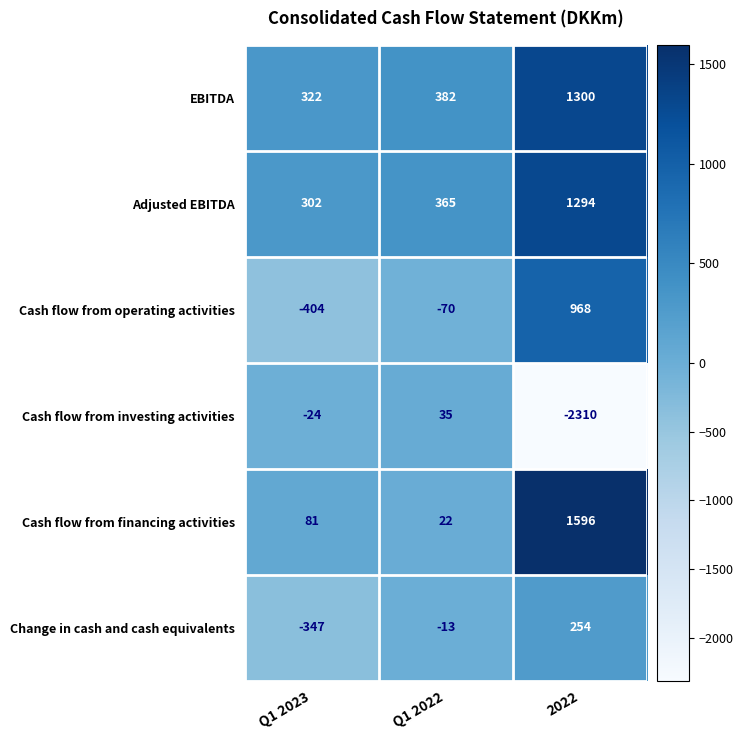

How many categories are shown in the chart?

3